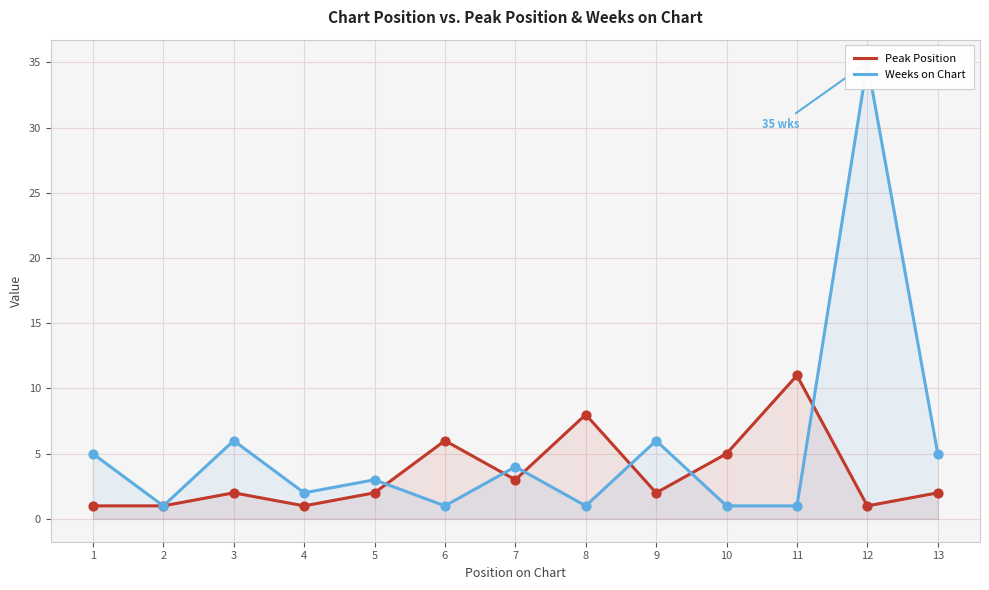

Which series reaches the minimum Y coordinate?

Peak Position